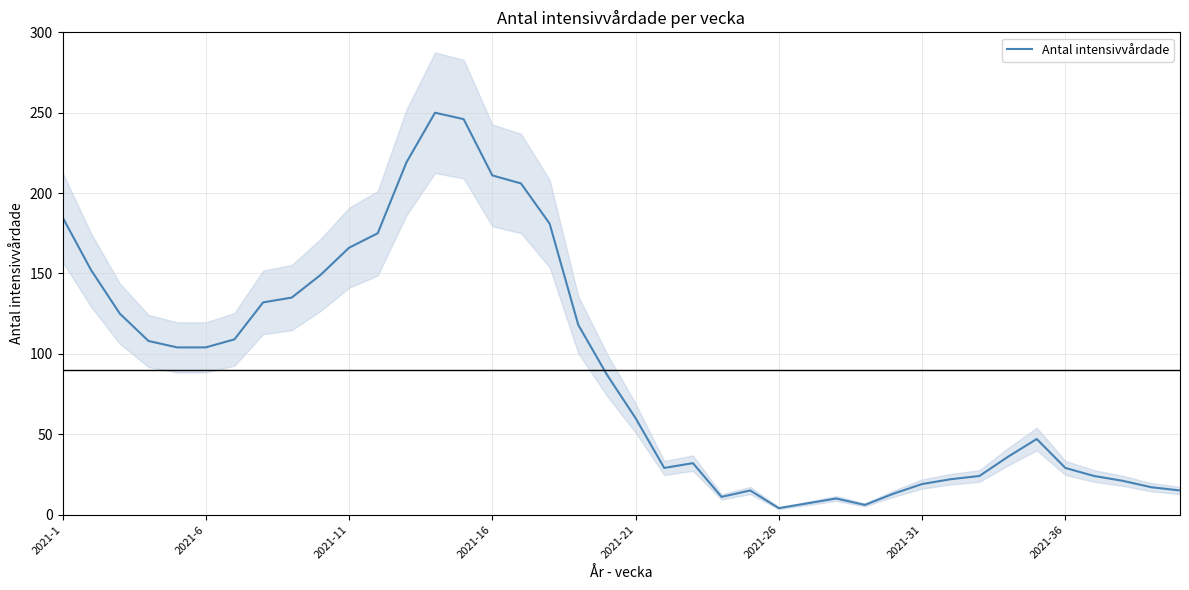

Reading right to left, list all the values displayed in this chart.

15	17	21	24	29	47	36	24	22	19	13	6	10	7	4	15	11	32	29	60	87	118	181	206	211	246	250	219	175	166	149	135	132	109	104	104	108	125	152	185